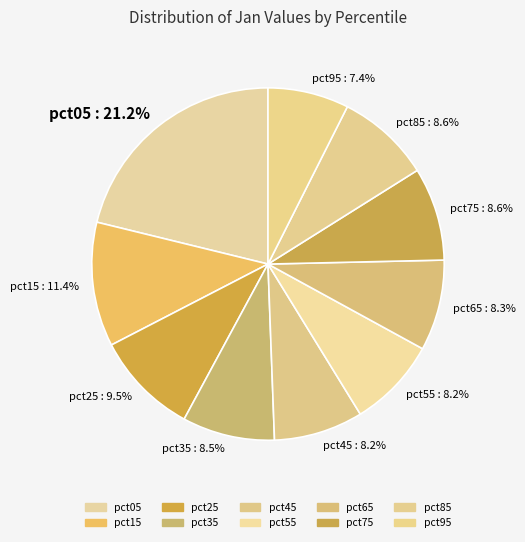

What is the total percentage of pct15 : 11.4% and pct75 : 8.6%?

20.0%